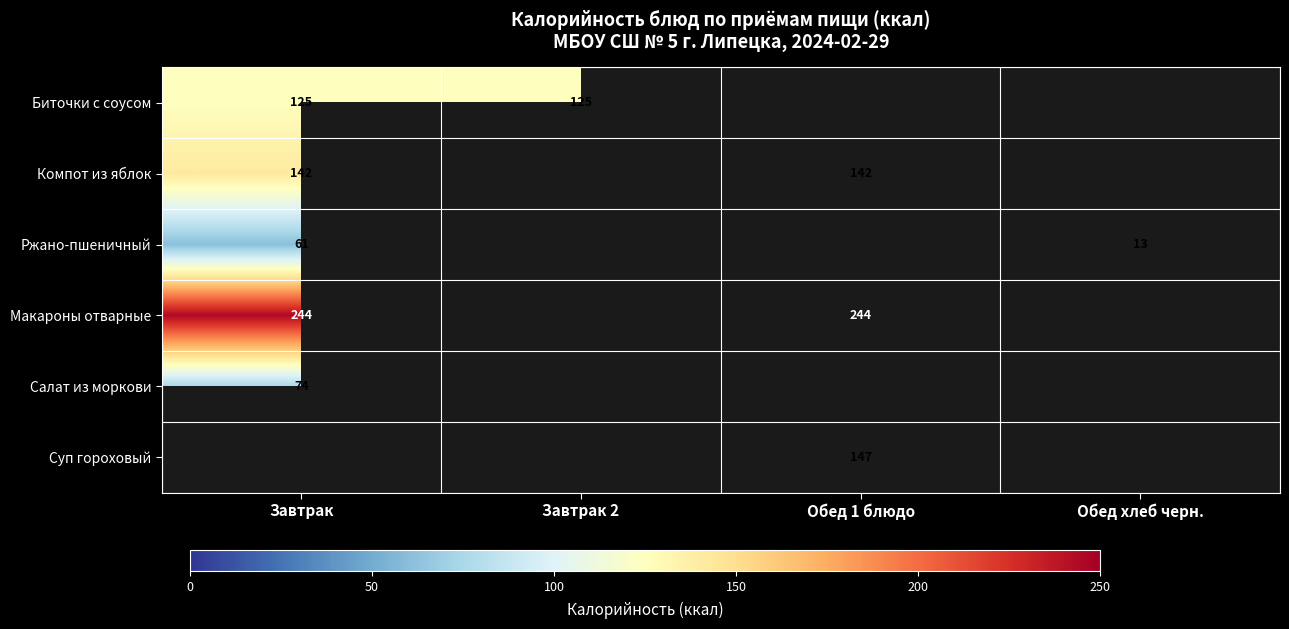

True or false: Биточки с соусом has a value of 125 at Завтрак 2.

True